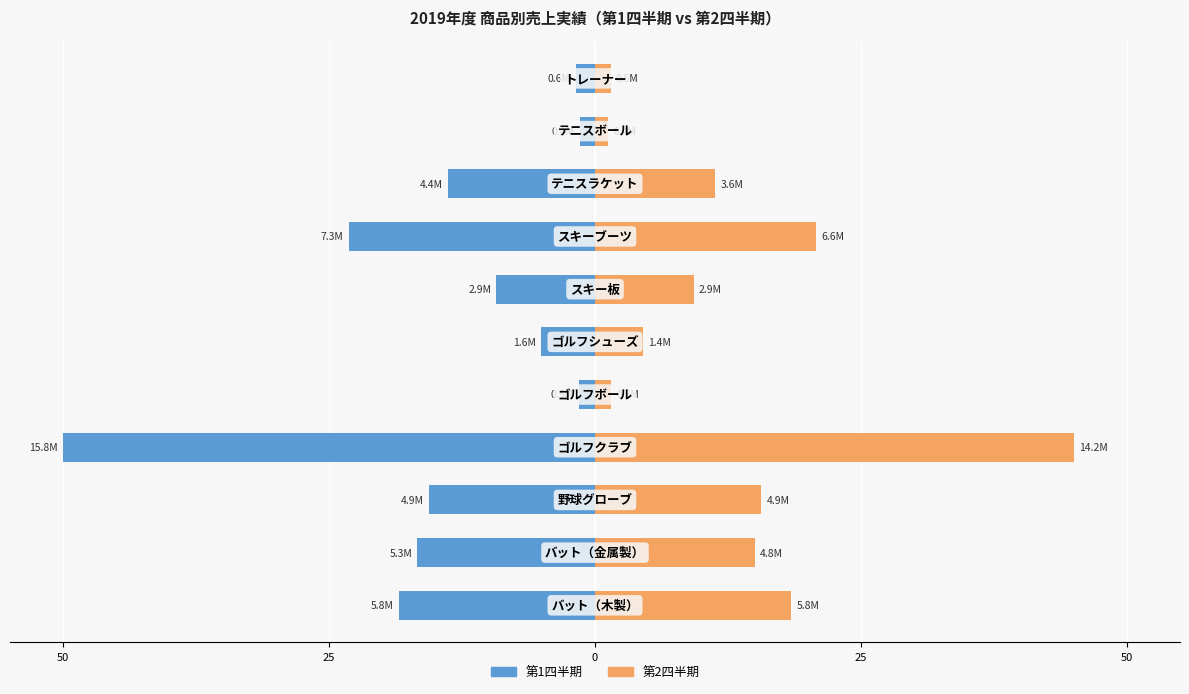

What is the minimum value shown in the chart?

-50.0